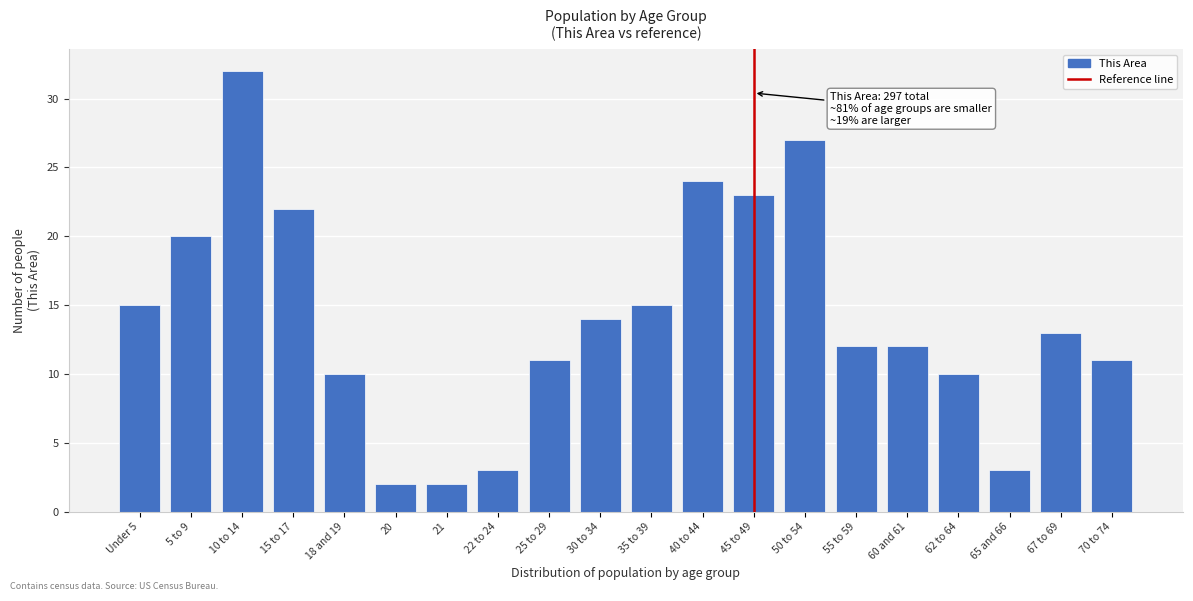

Reading right to left, transcribe all the data shown in this chart.

70 to 74=11	67 to 69=13	65 and 66=3	62 to 64=10	60 and 61=12	55 to 59=12	50 to 54=27	45 to 49=23	40 to 44=24	35 to 39=15	30 to 34=14	25 to 29=11	22 to 24=3	21=2	20=2	18 and 19=10	15 to 17=22	10 to 14=32	5 to 9=20	Under 5=15